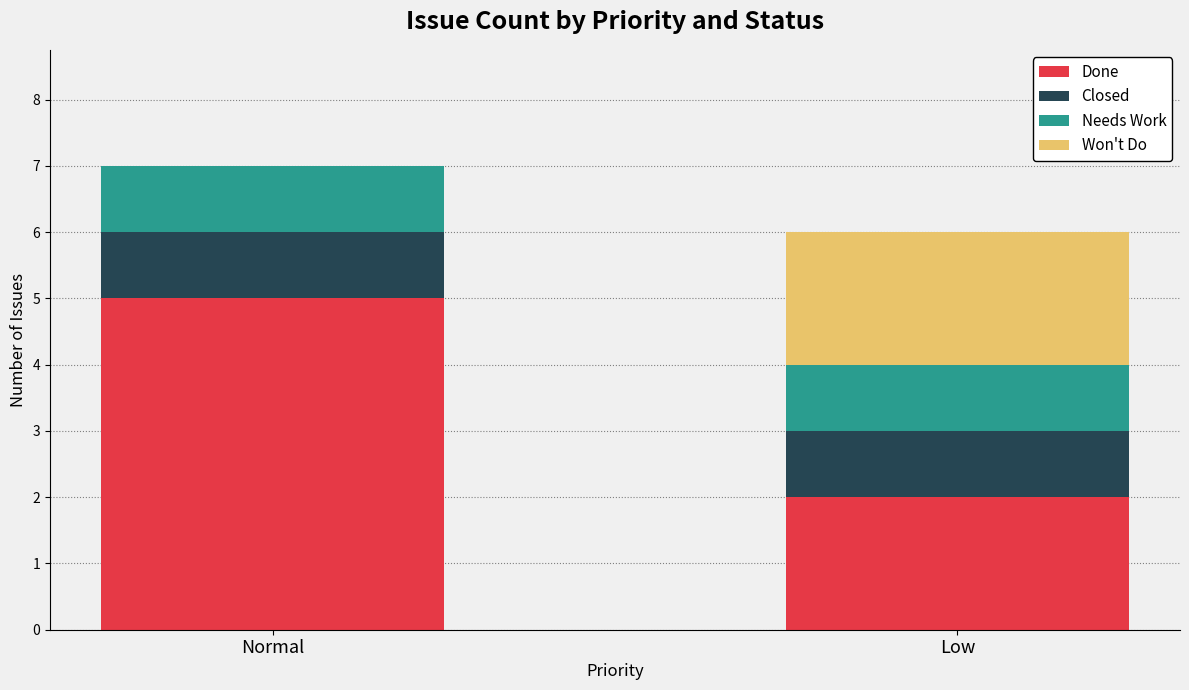

The value of Done at Low is 3. True or false?

False